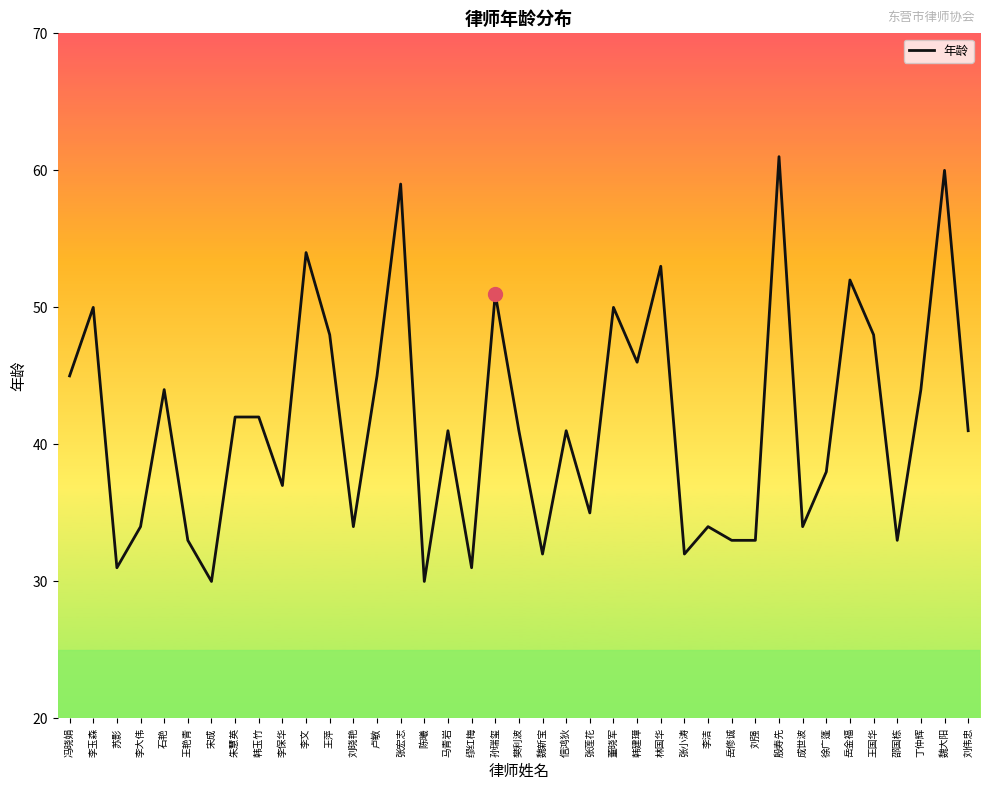

What position from the left is 王国华?

35